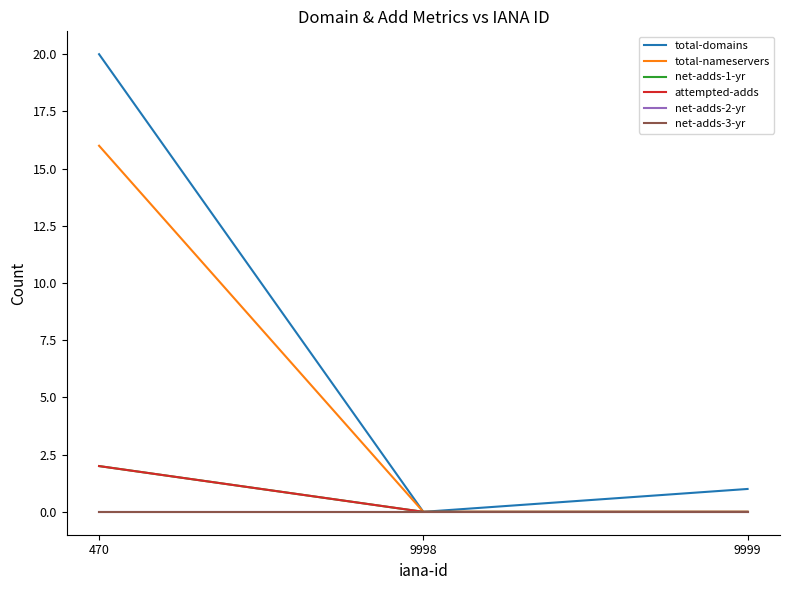

Where is net-adds-2-yr nearest to the value 0?

470